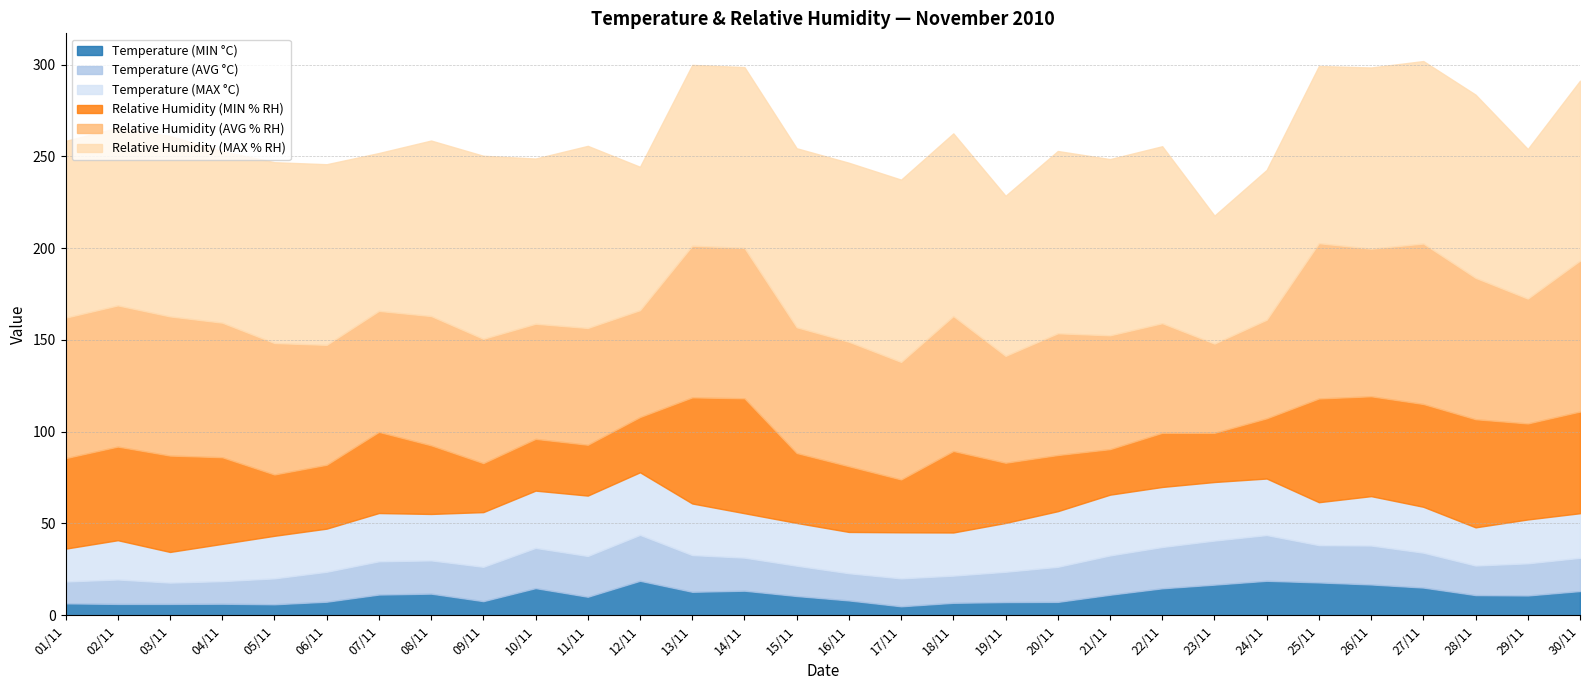

Which series has the widest spread of values?

Relative Humidity (AVG % RH)